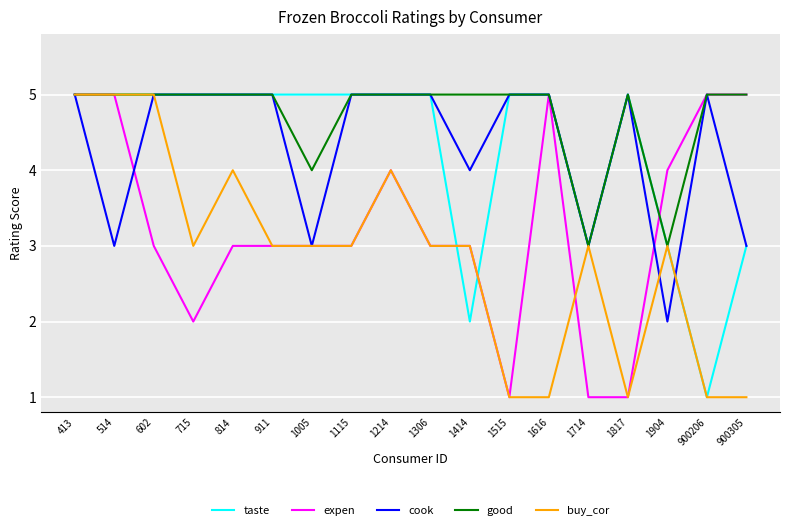

Is the value of taste at 1115 greater than the value of cook at 1414?

Yes